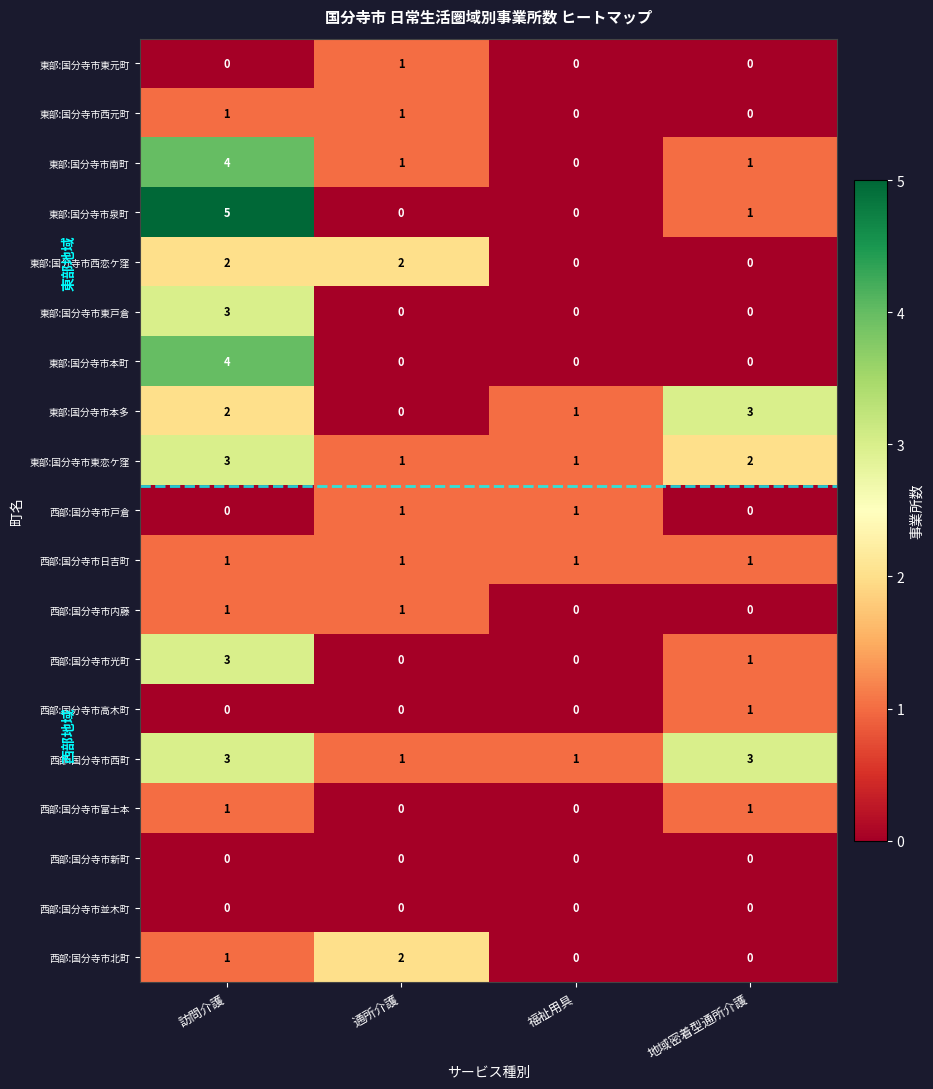

What is the sum of the 東部:国分寺市本町 values at 福祉用具 and 訪問介護?

4